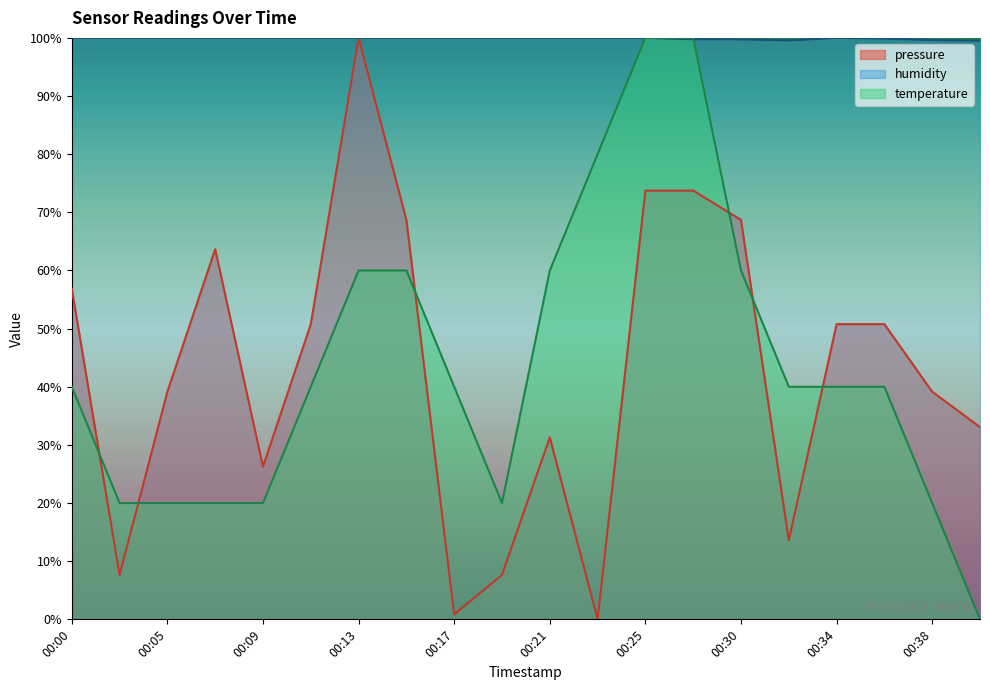

What is the sum of all temperature values?

880.0